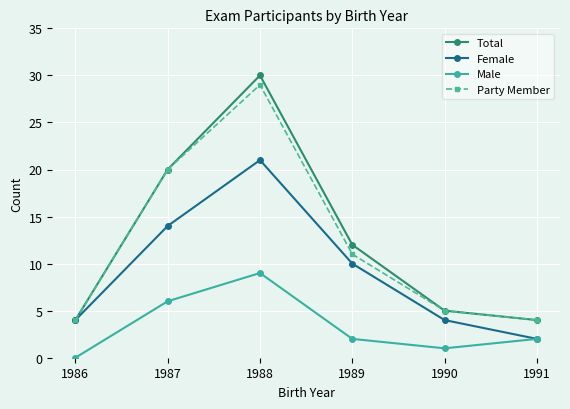

At how many categories does at least one series exceed 8?

3